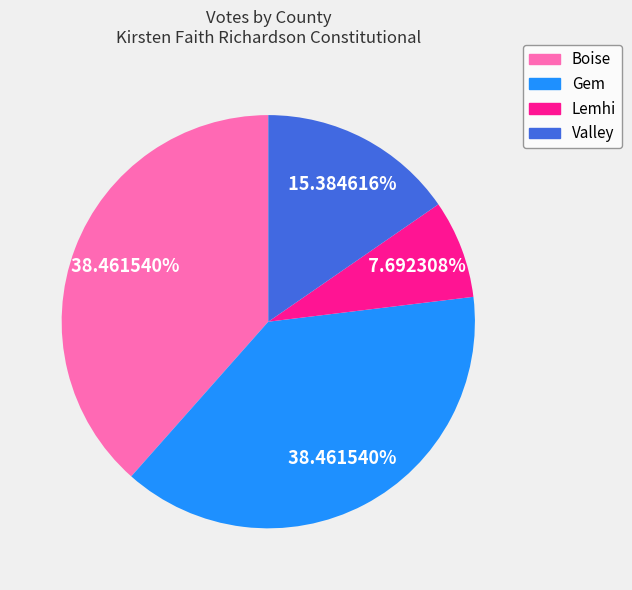

Combined, do Valley and Gem account for over 50%?

Yes